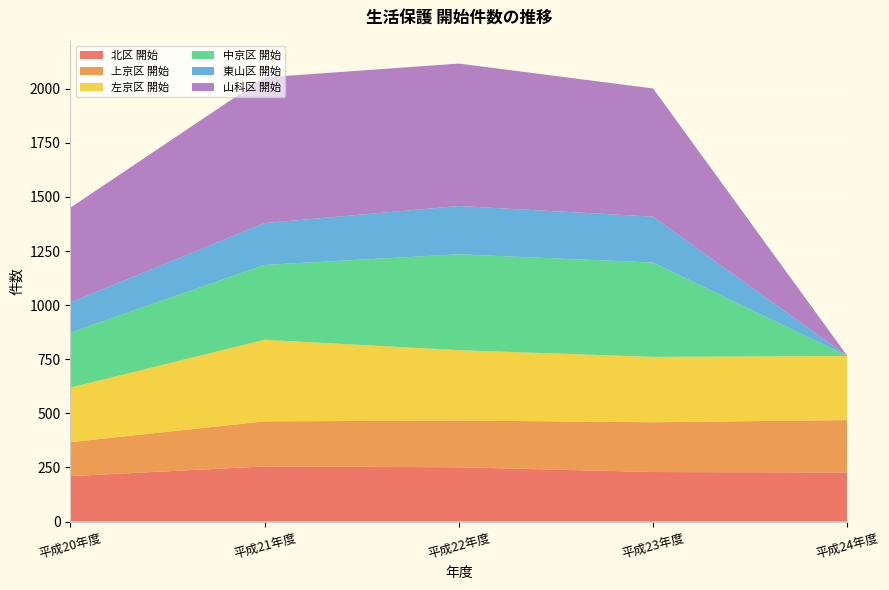

Reading left to right, what are all the values shown in this chart?

北区 開始: 210	255	251	229	227
上京区 開始: 157	208	216	230	242
左京区 開始: 252	377	325	302	296
中京区 開始: 254	346	443	436	0
東山区 開始: 139	193	223	212	0
山科区 開始: 438	673	658	592	0